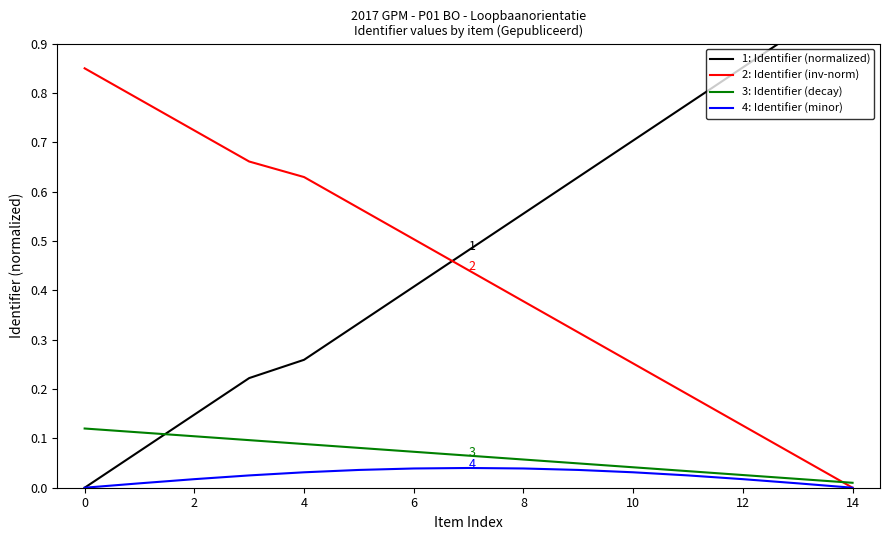

Which has a higher value, 13 or 2?

13